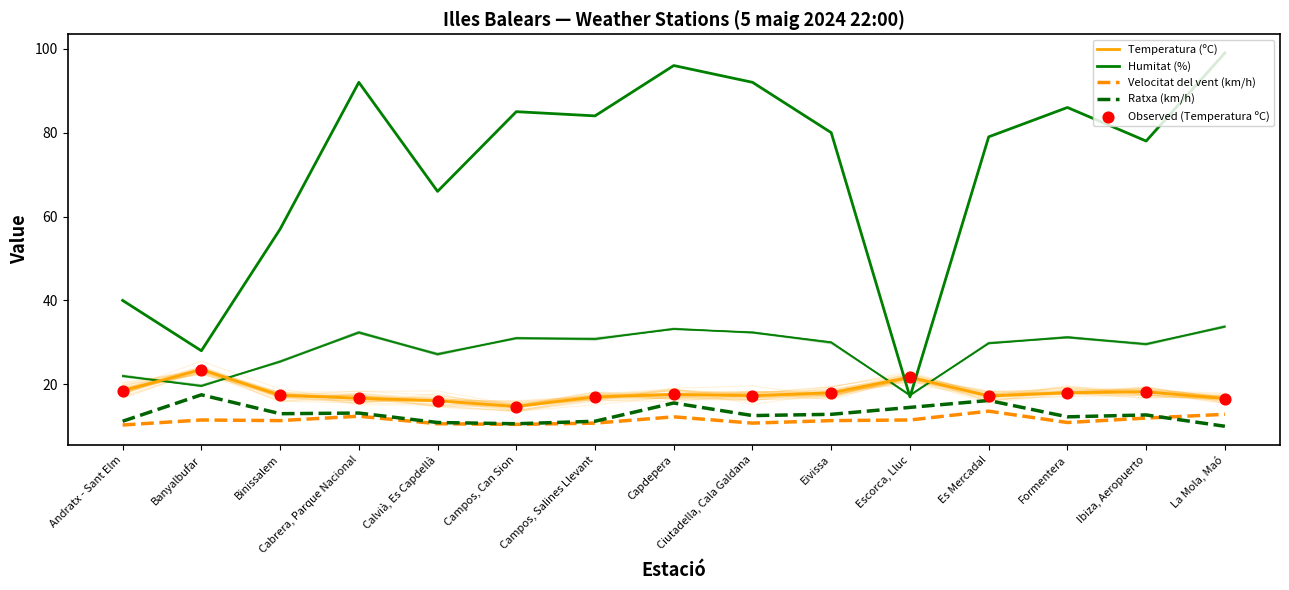

Is the value of Humitat (%) at Cabrera, Parque Nacional greater than the value of Observed (Temperatura ºC) at Ciutadella, Cala Galdana?

Yes